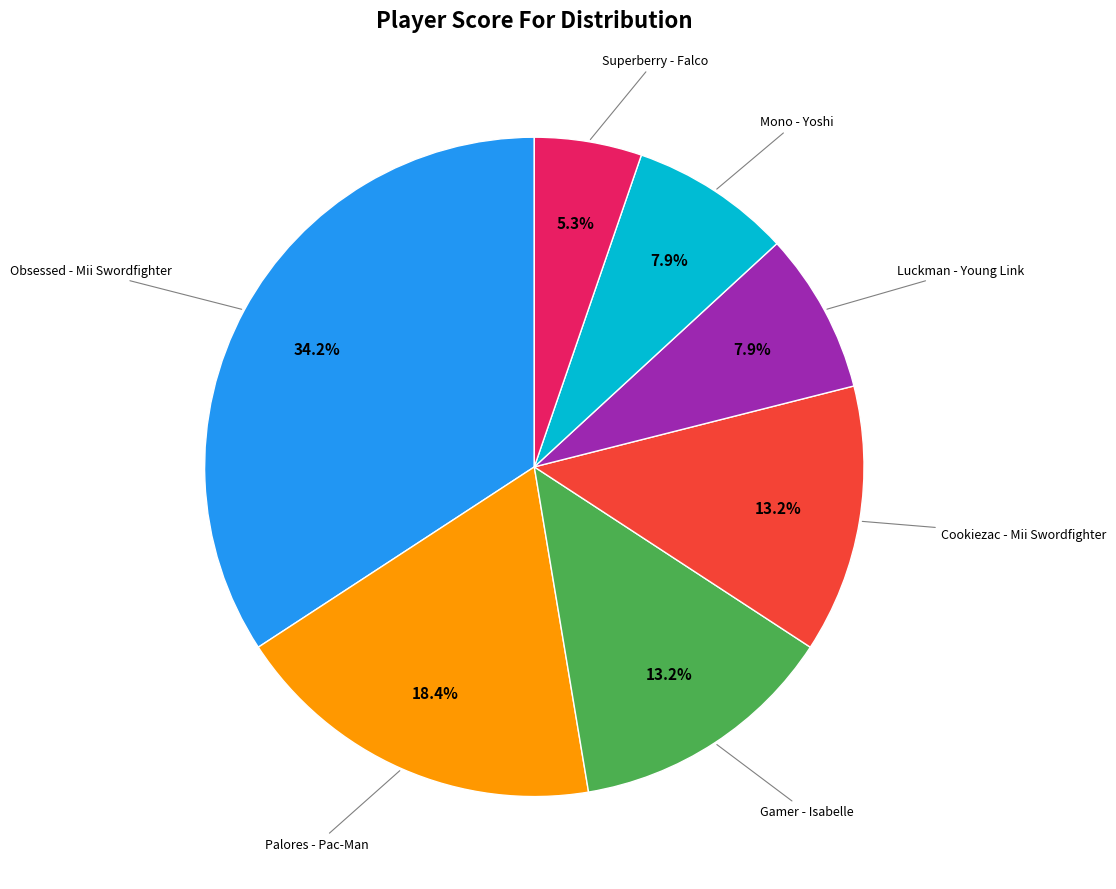

Is there any slice that represents more than half of the pie?

No